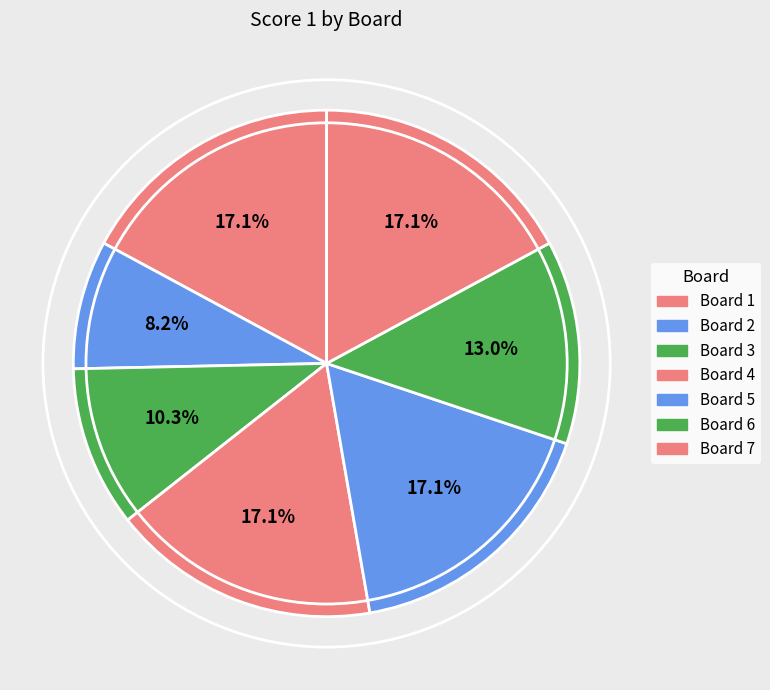

How many slices are in this pie chart?

7